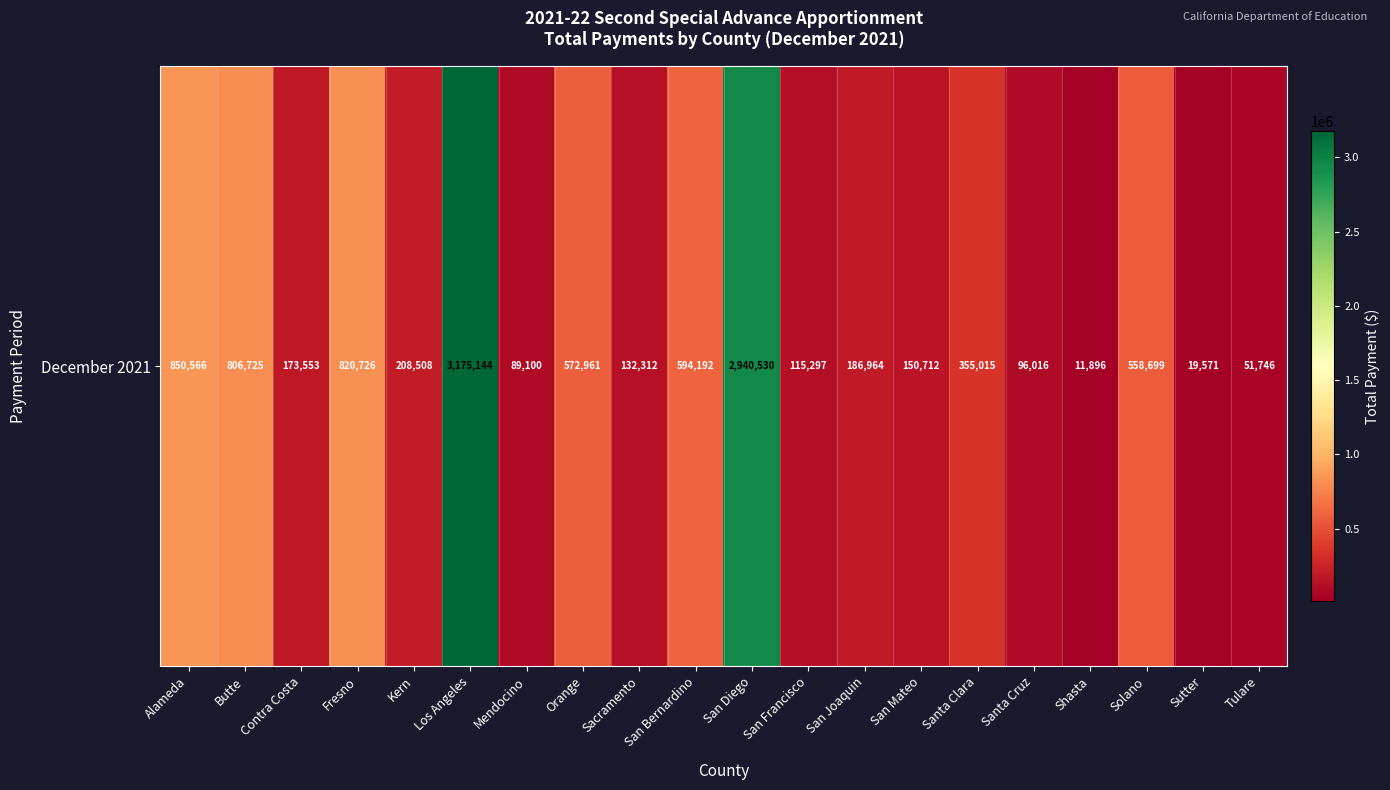

What is the difference between the second highest and minimum values?

2928634